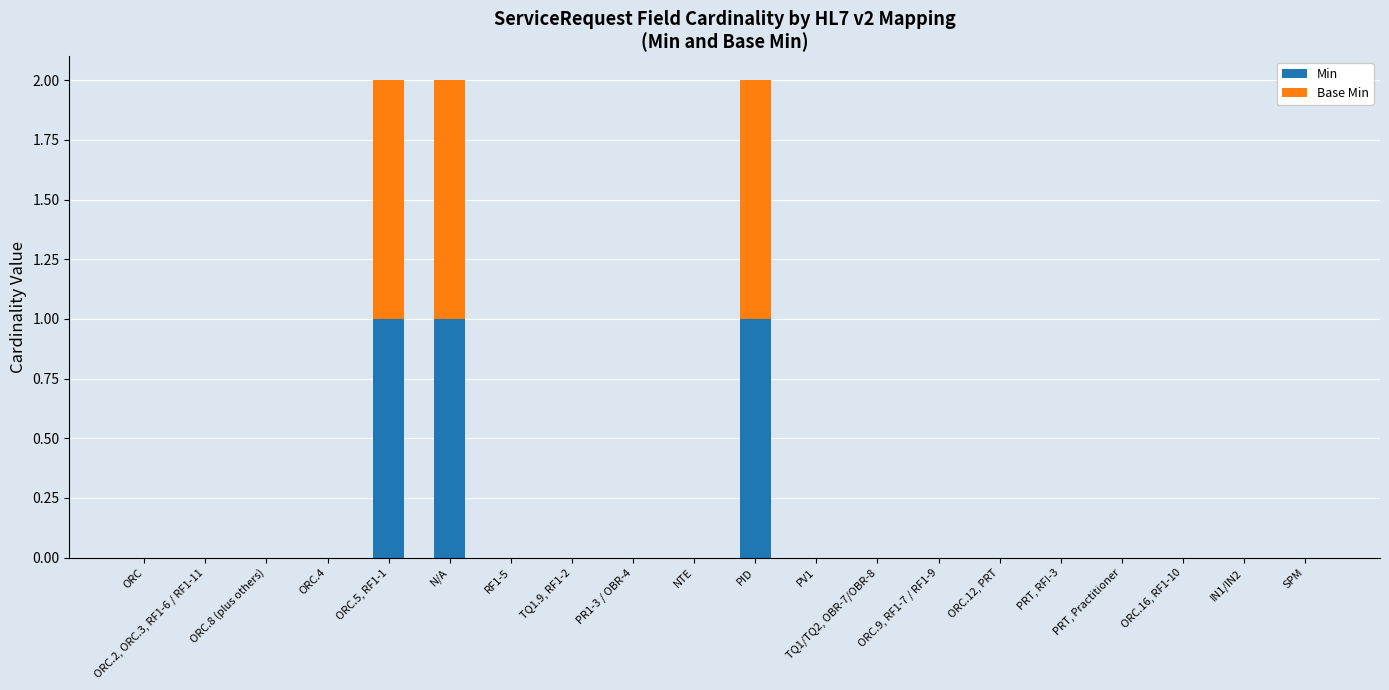

The value of Min at ORC.2, ORC.3, RF1-6 / RF1-11 is 0. True or false?

True